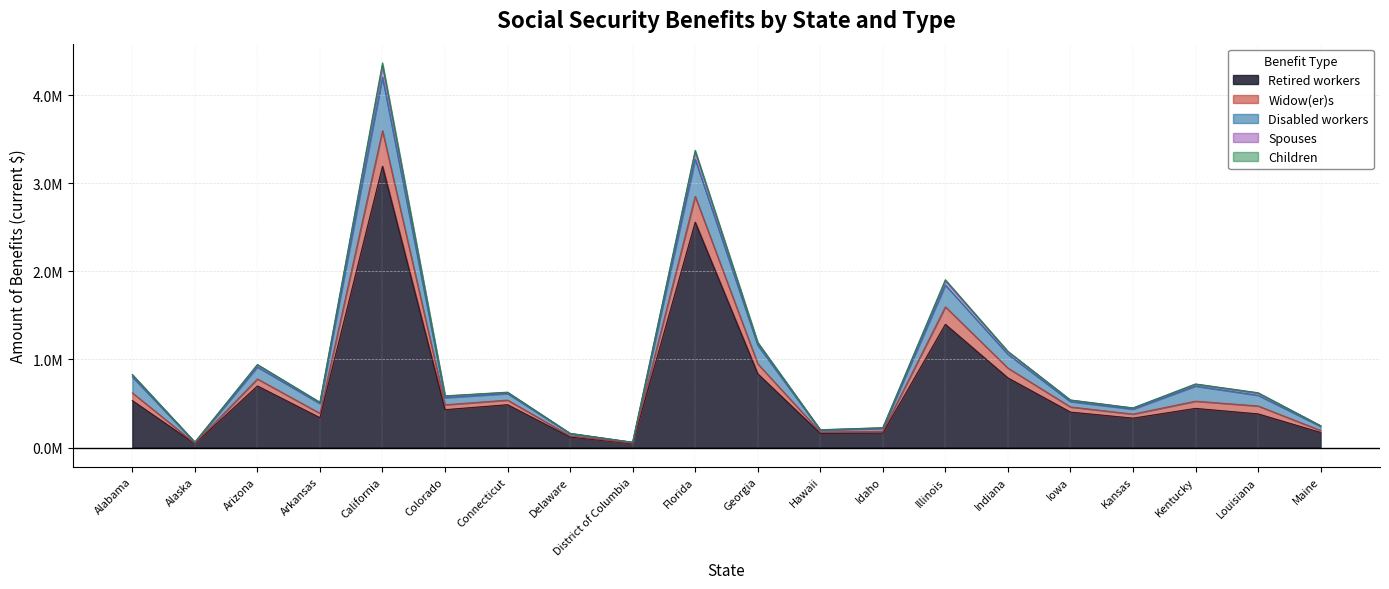

Between Connecticut and Georgia, which is larger?

Georgia